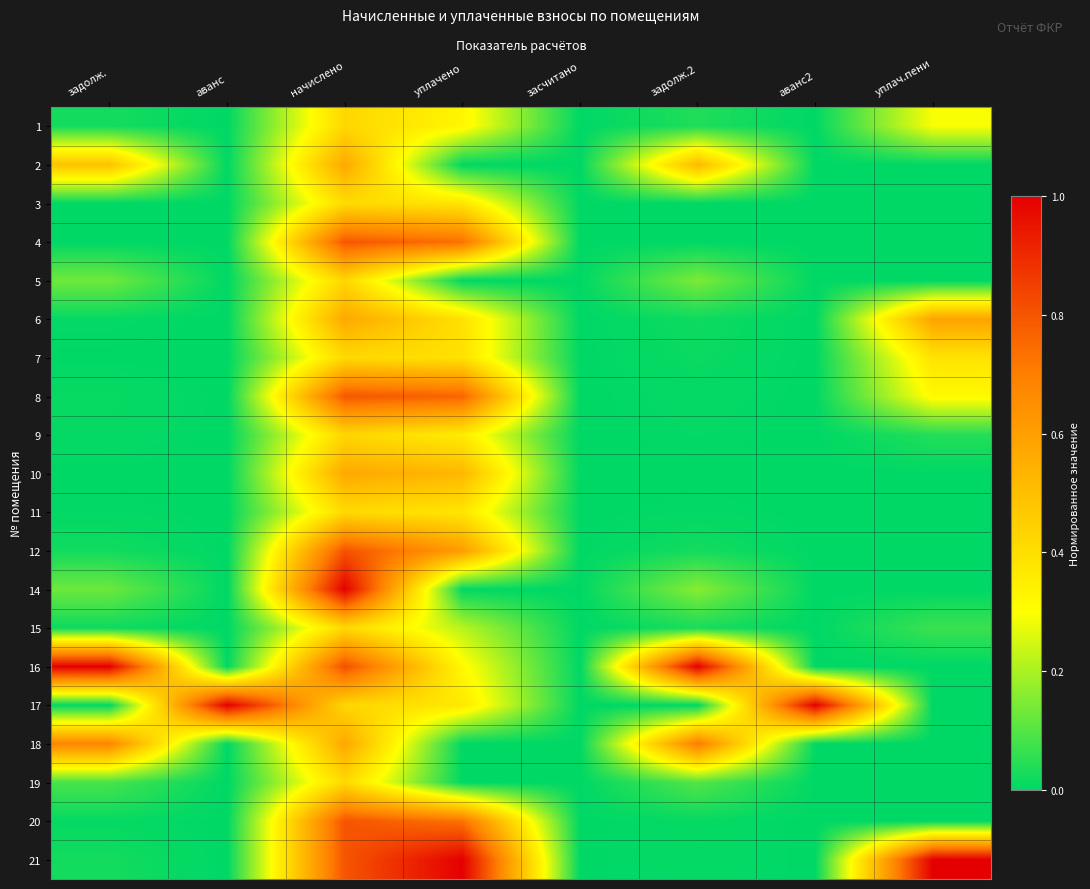

Which has a higher value, аванс2 or засчитано?

аванс2